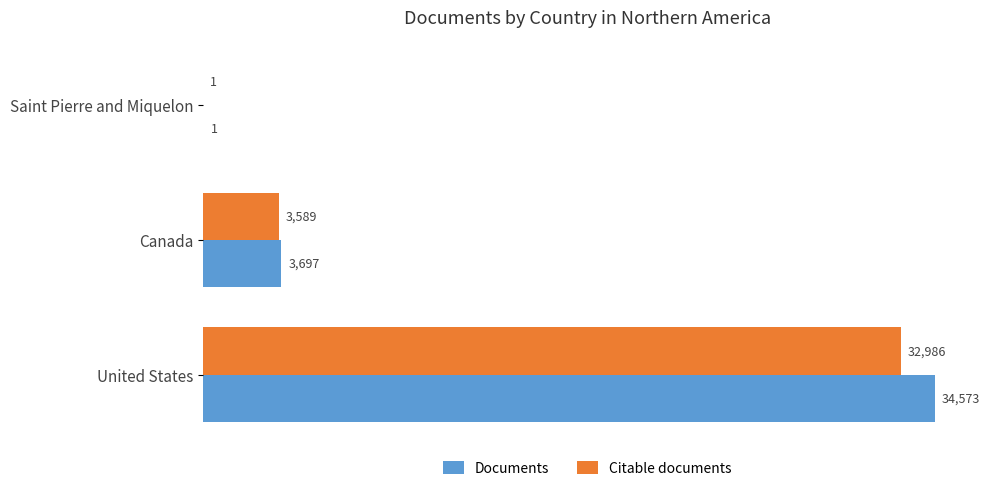

Which series has the largest range (max minus min)?

Documents